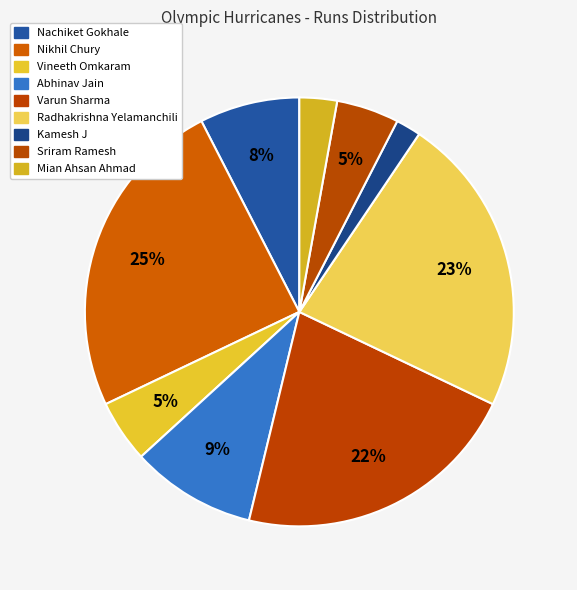

How many slices are in this pie chart?

9